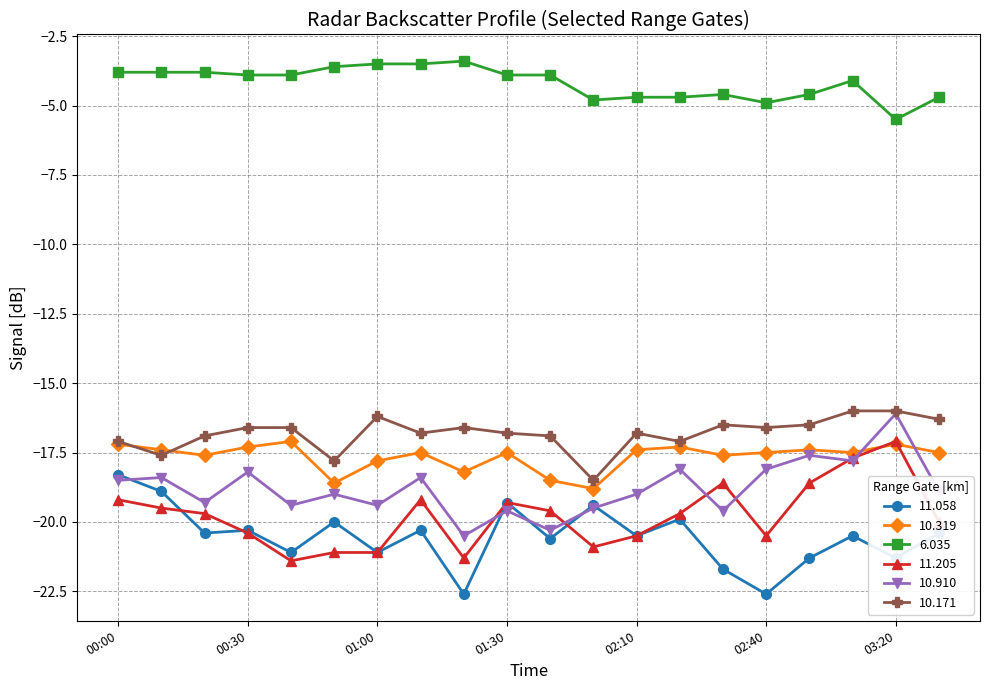

What is the value of the 6.035 point at the 16th from the left?

-4.9